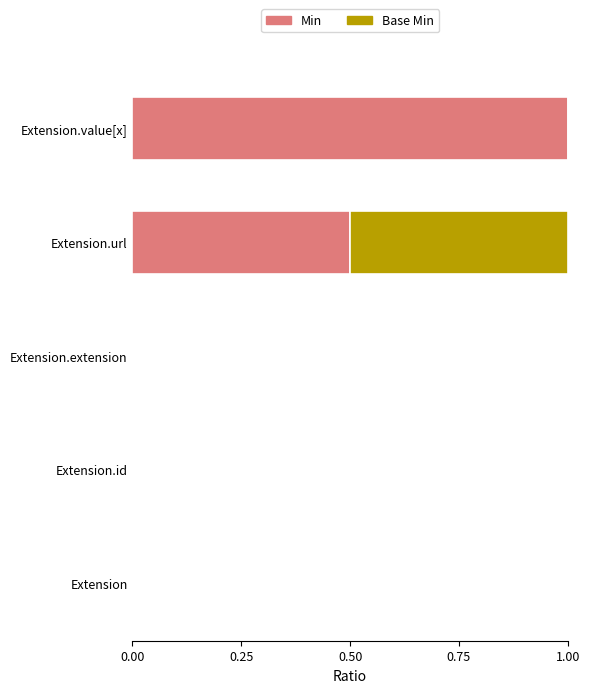

The value of Min at Extension.id is 0.5. True or false?

False